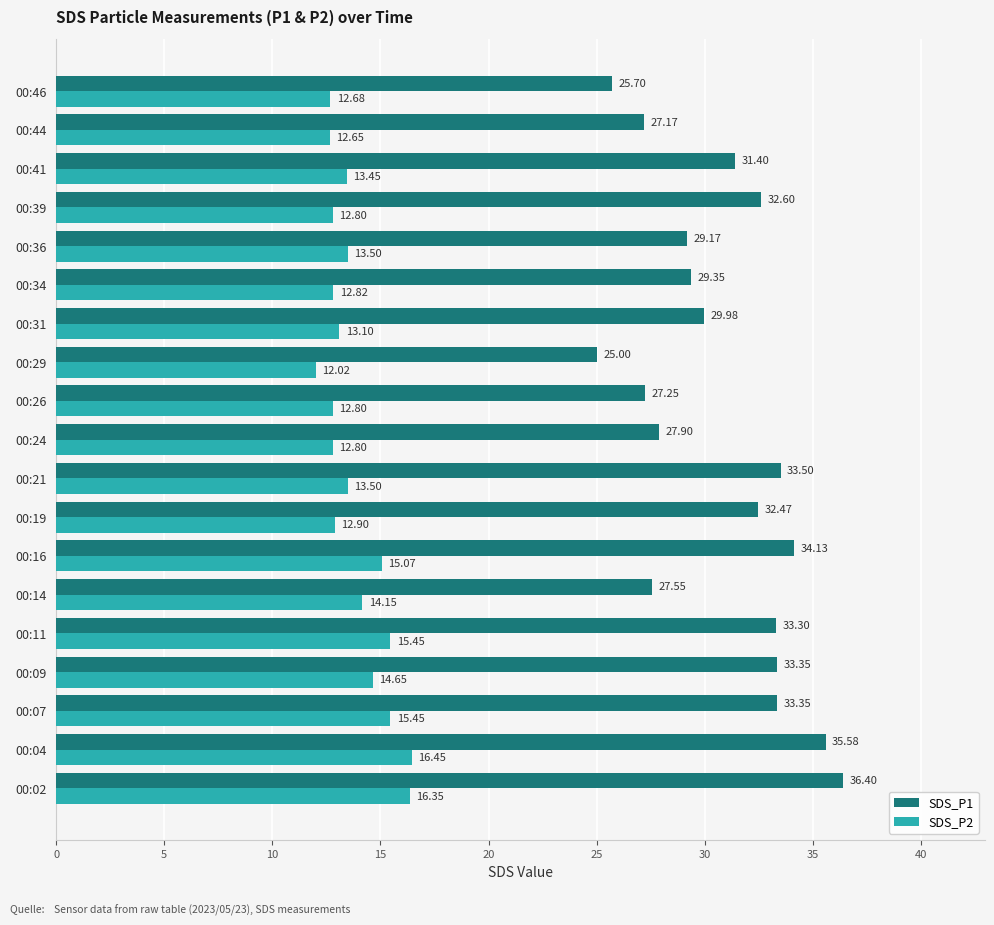

How many distinct data groups are displayed?

2